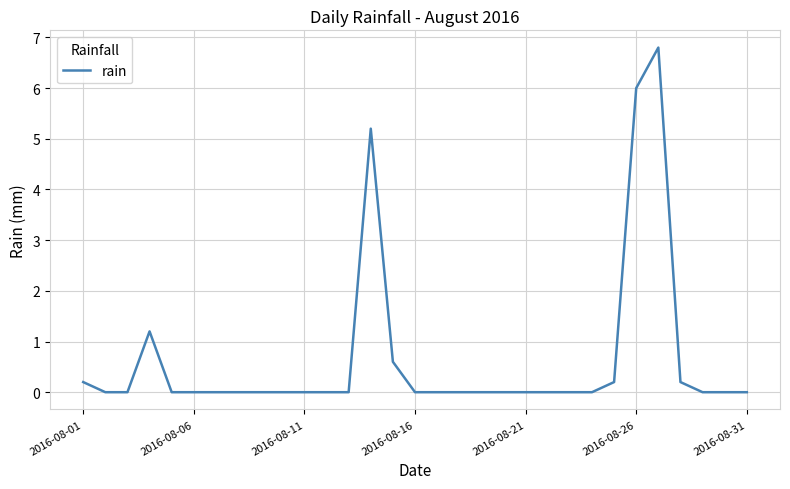

What is the difference between the maximum and minimum values?

6.8